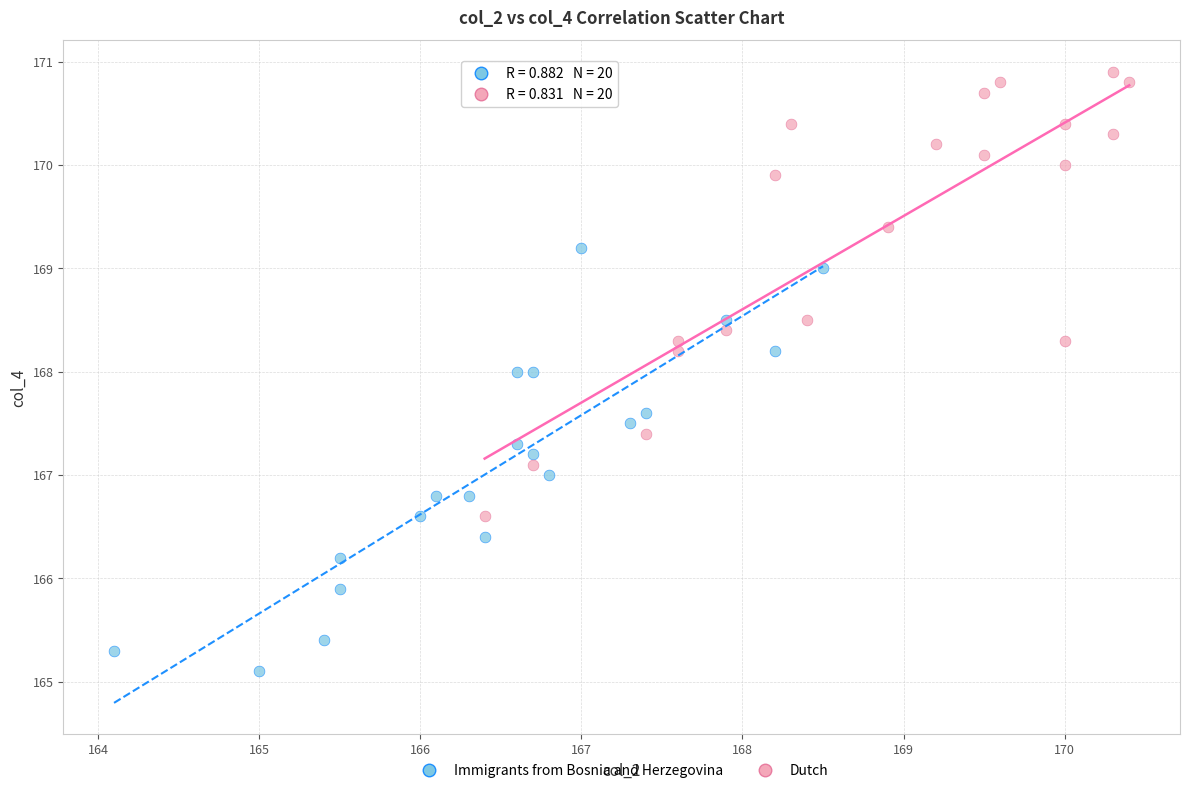

Which series reaches the minimum Y coordinate?

Immigrants from Bosnia and Herzegovina